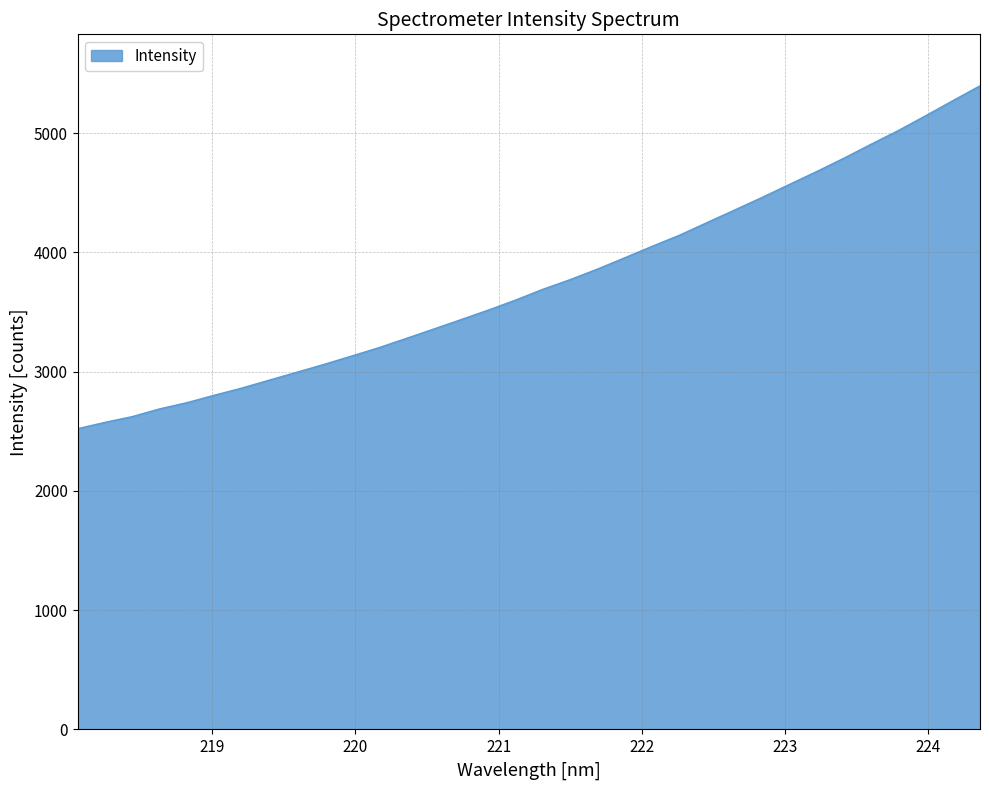

What is the difference between the maximum and minimum values?

2875.5